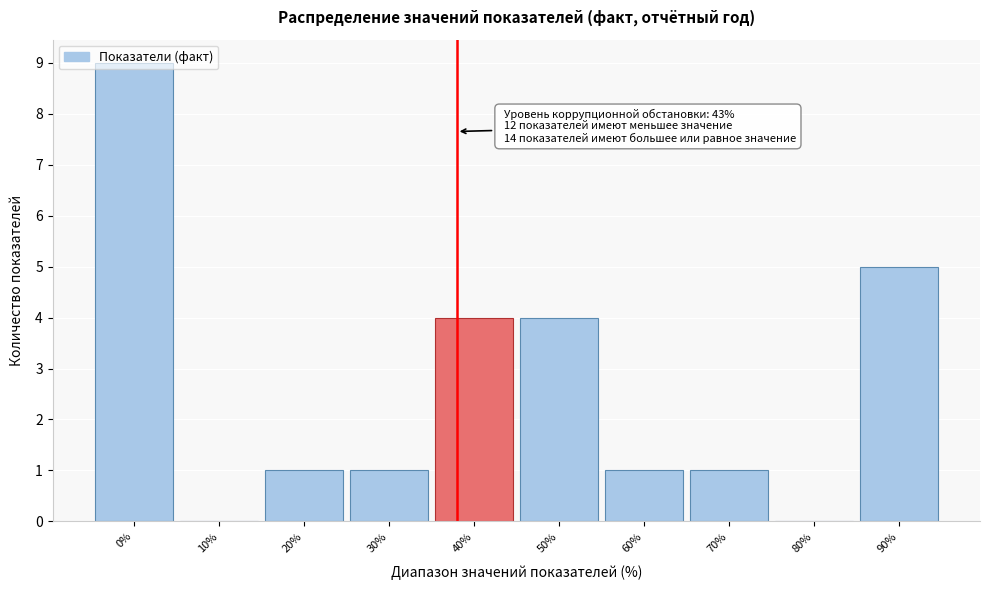

What is the change in value from 10% to 70%?

+1